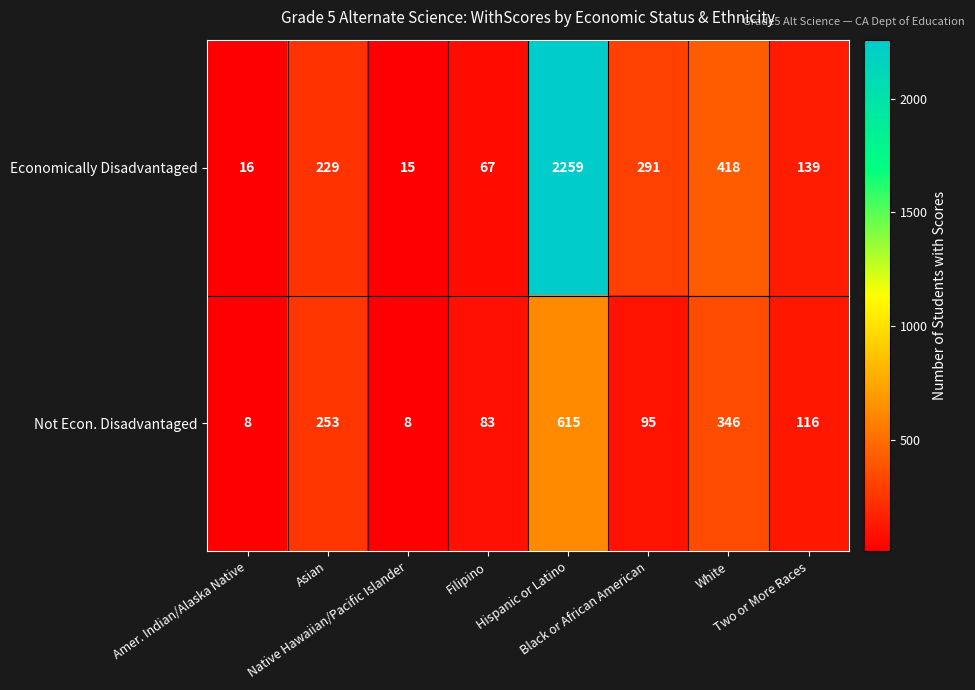

Which series has the widest spread of values?

Economically Disadvantaged